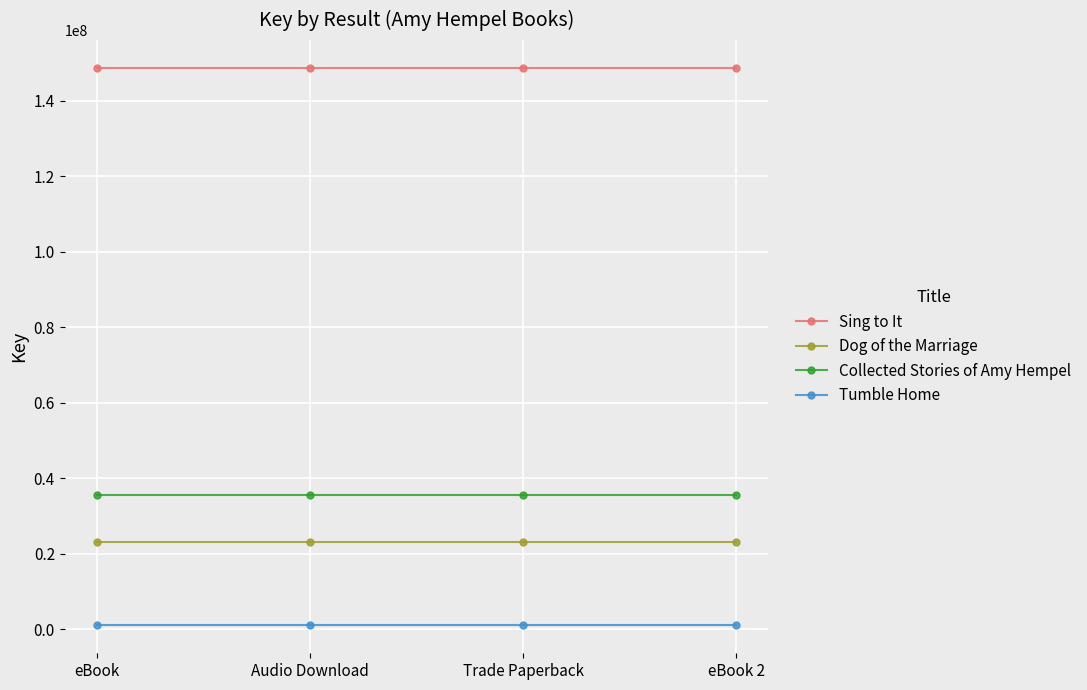

Rank the series at Trade Paperback from lowest to highest value.

Tumble Home, Dog of the Marriage, Collected Stories of Amy Hempel, Sing to It